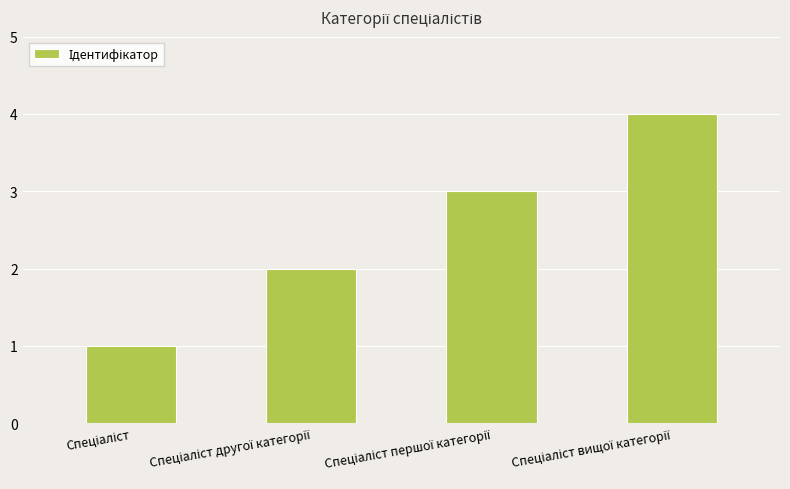

What is the maximum value shown in the chart?

4